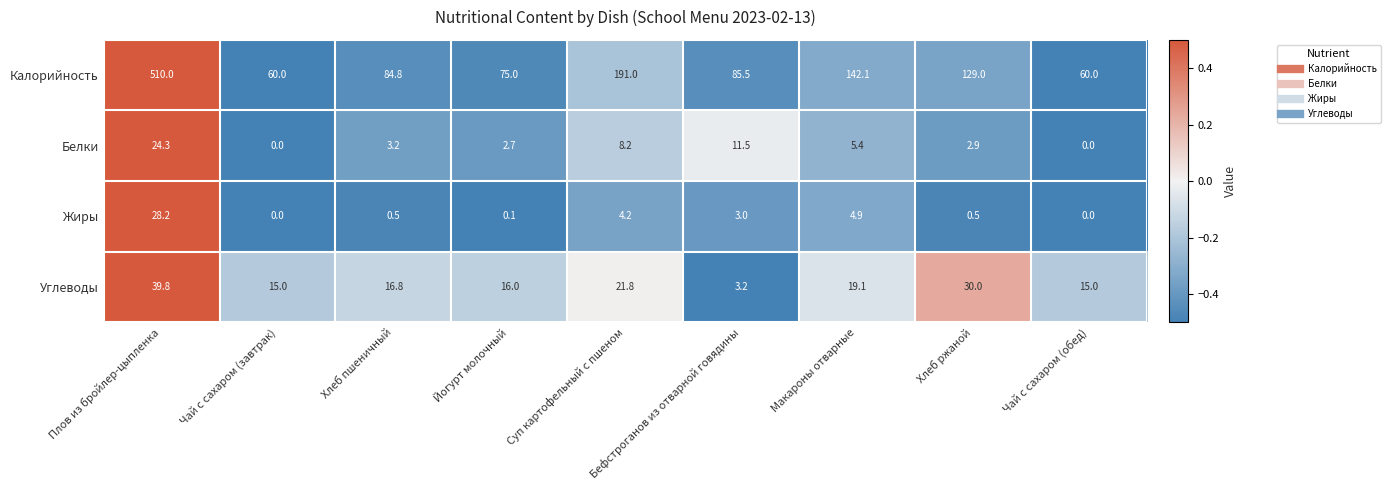

Which series has the widest spread of values?

Калорийность